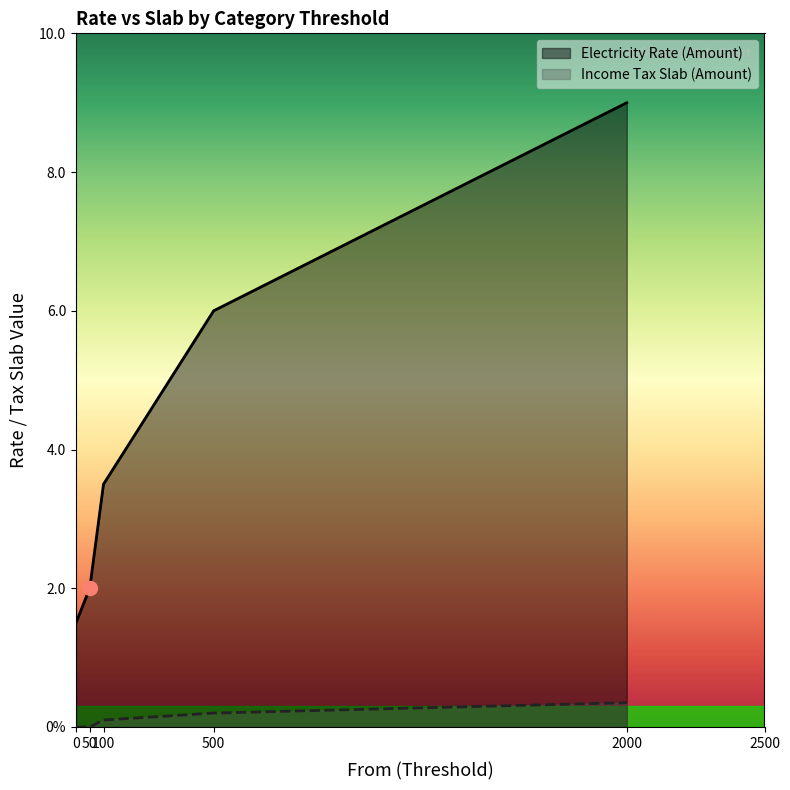

What is the sum of all Income Tax Slab (Amount) values?

0.7